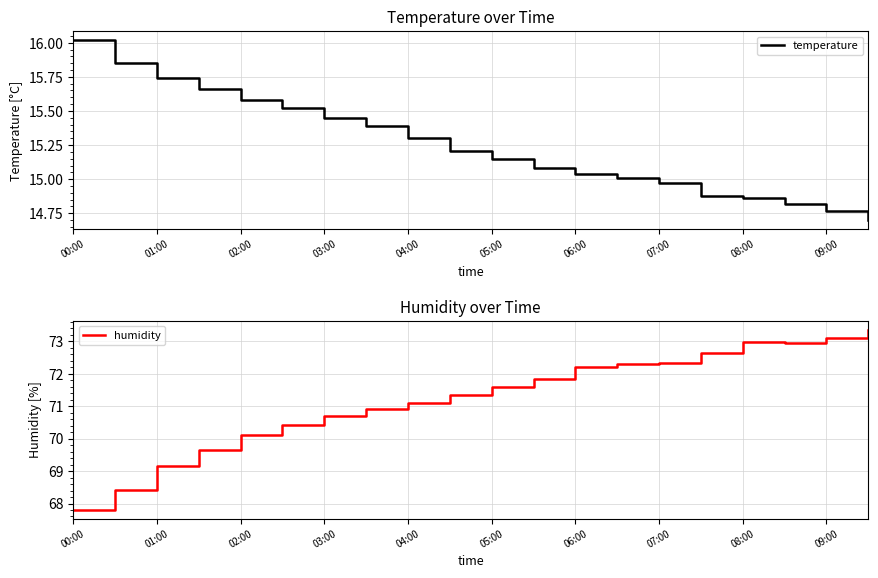

True or false: humidity and temperature intersect in this chart.

False